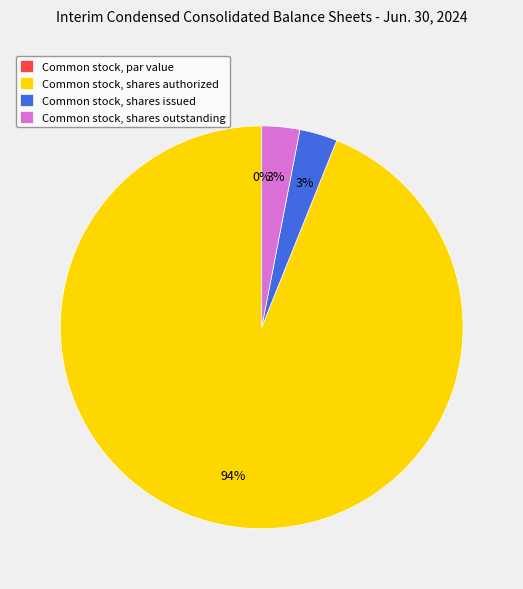

How many segments does this pie chart have?

4